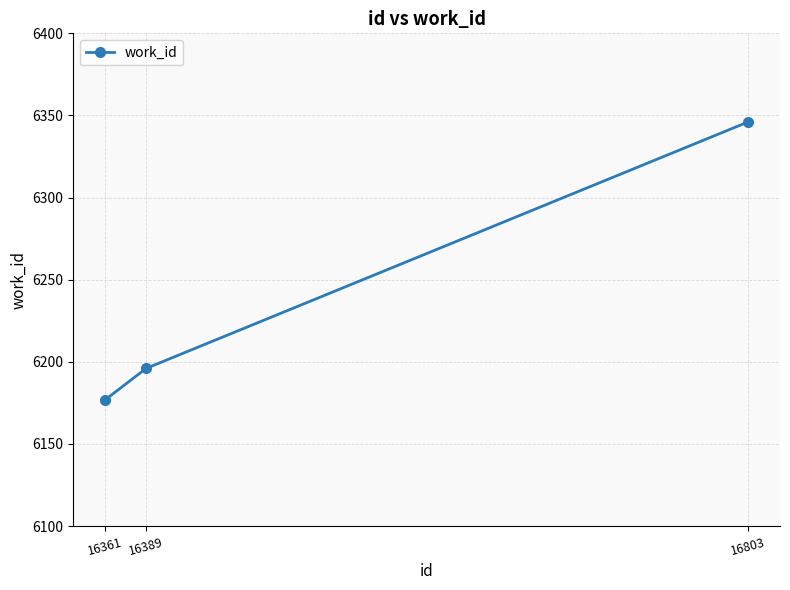

What is the average value?

6240